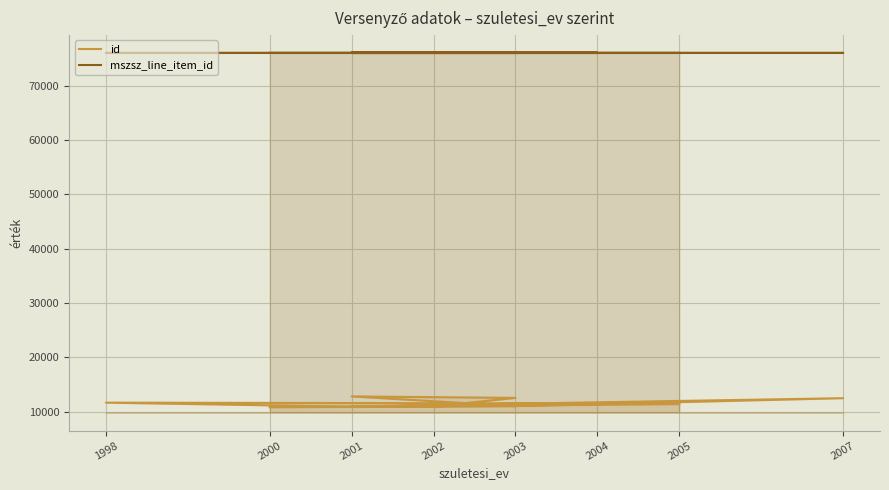

Between 2003 and 2002, which series saw the biggest shift?

id